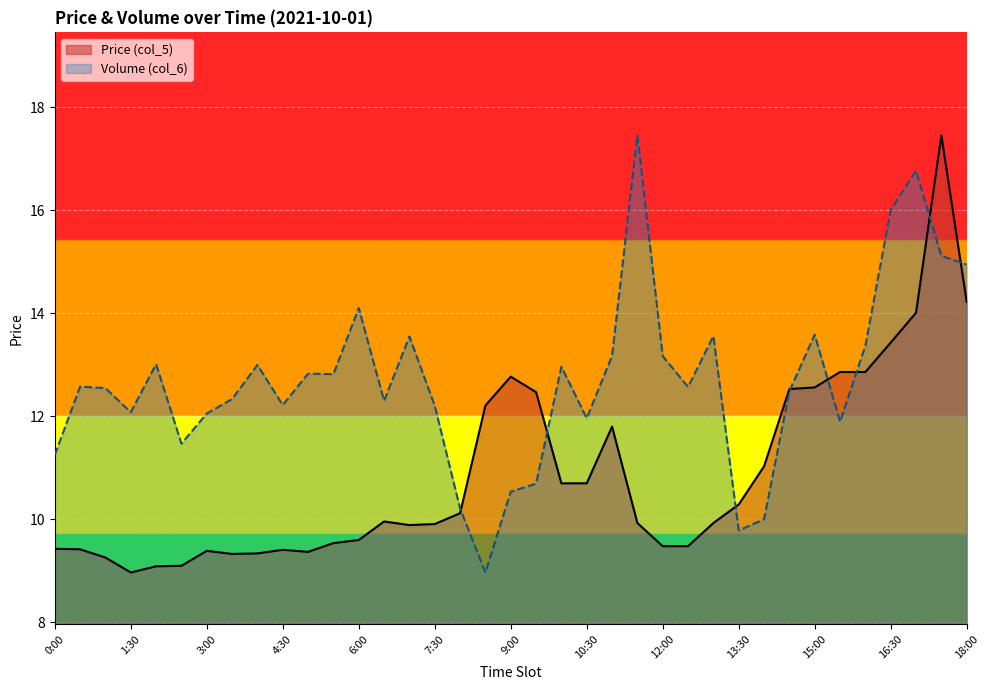

At which label does Price (col_5) first exceed 9?

0:00